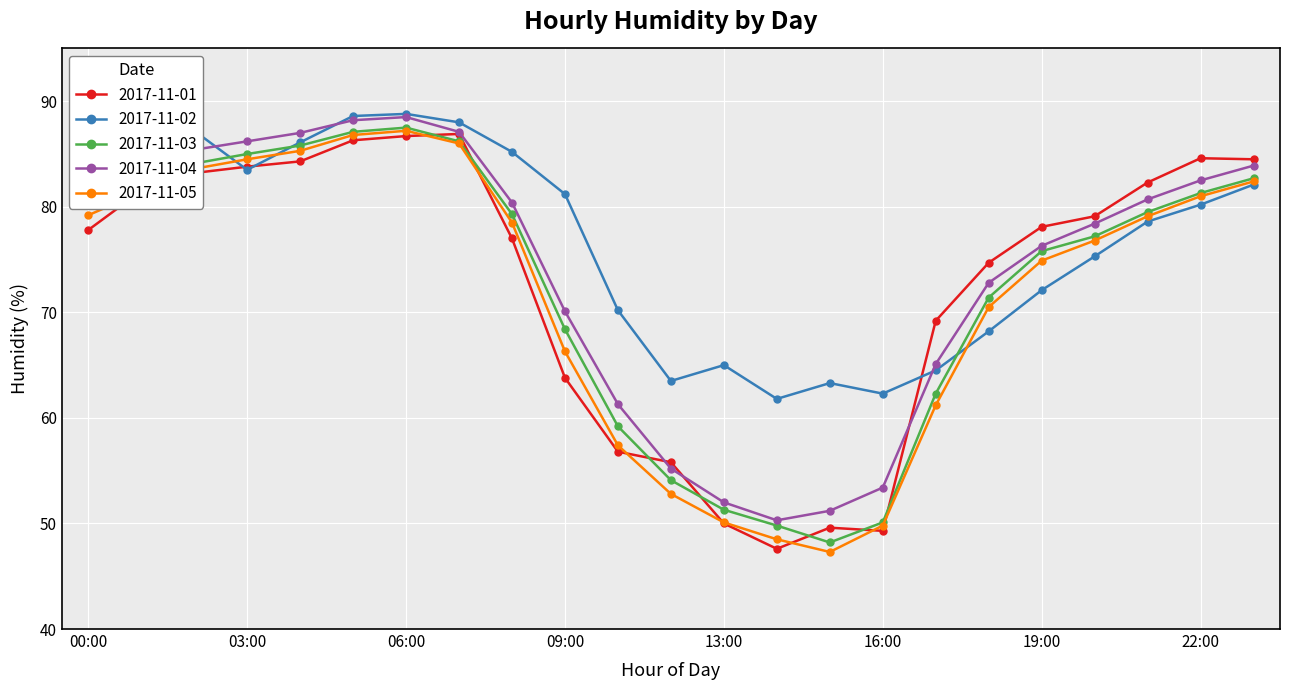

What is the greatest value displayed?

88.8